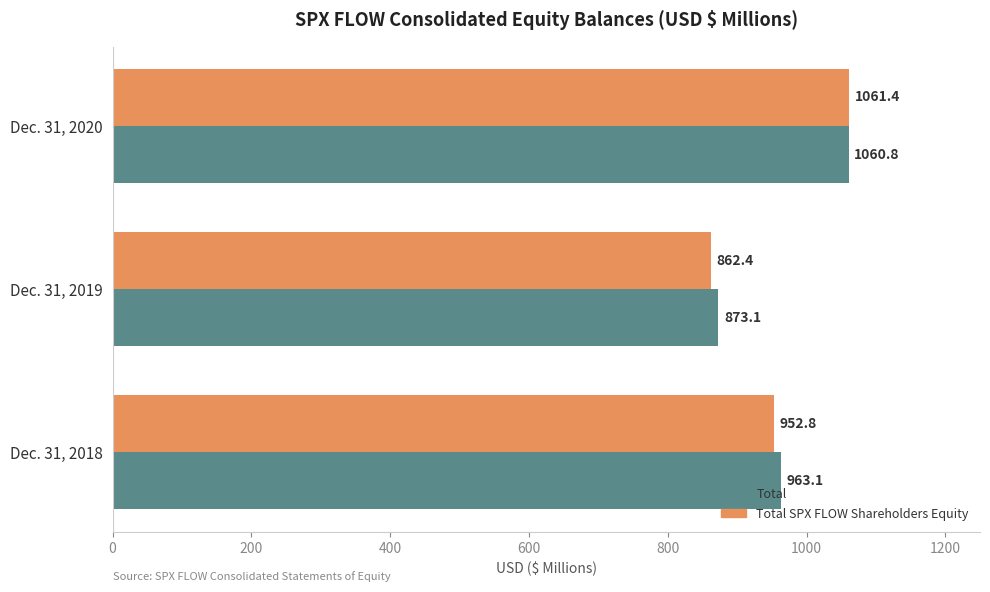

Is it true that Total SPX FLOW Shareholders Equity equals 952.8 at Dec. 31, 2018?

True